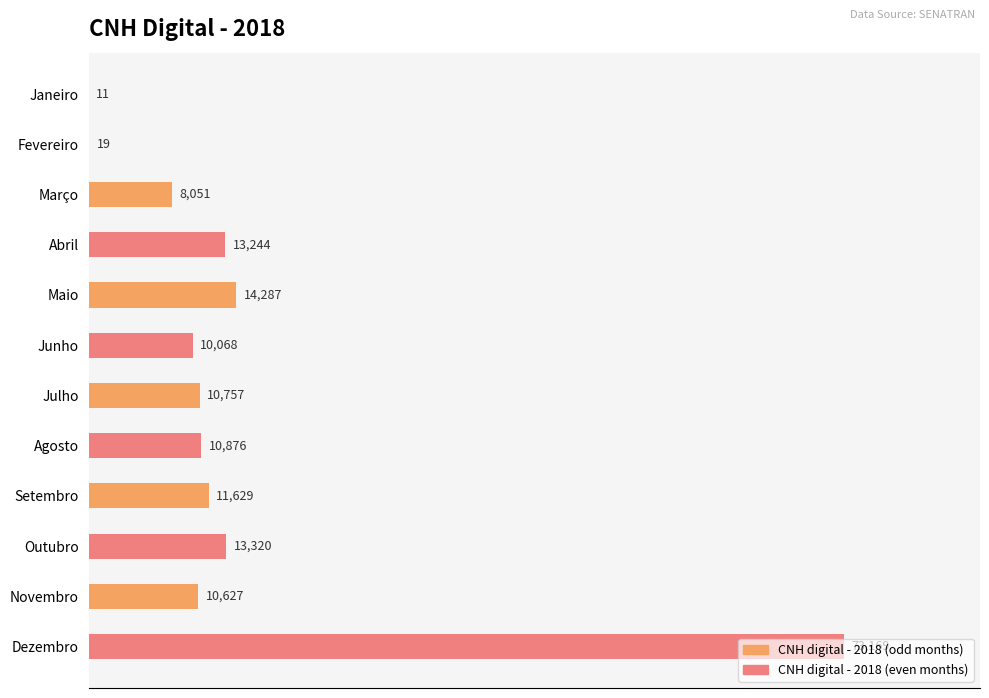

What is the approximate value at Outubro, to the nearest 50?

13300